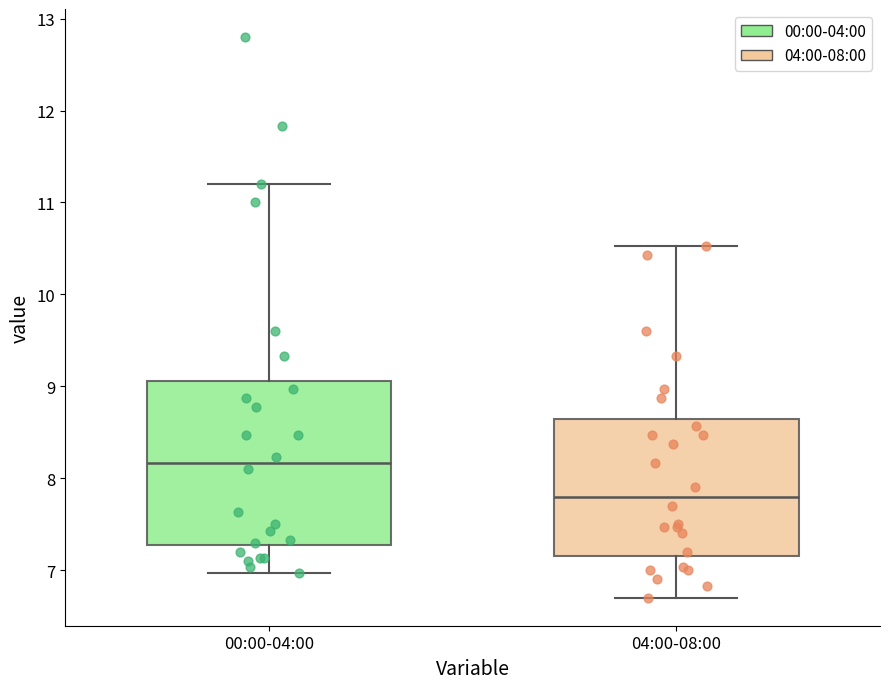

Reading left to right, read every box against the y-axis: the position of its median line, the range the box covers, and the ends of its whiskers. The values are not printed on the chart, so give them approximately, as read against the axis.

00:00-04:00: median 8.2, box 7.3 to 9.1, whiskers 7.0 to 11.2
04:00-08:00: median 7.8, box 7.2 to 8.6, whiskers 6.7 to 10.5